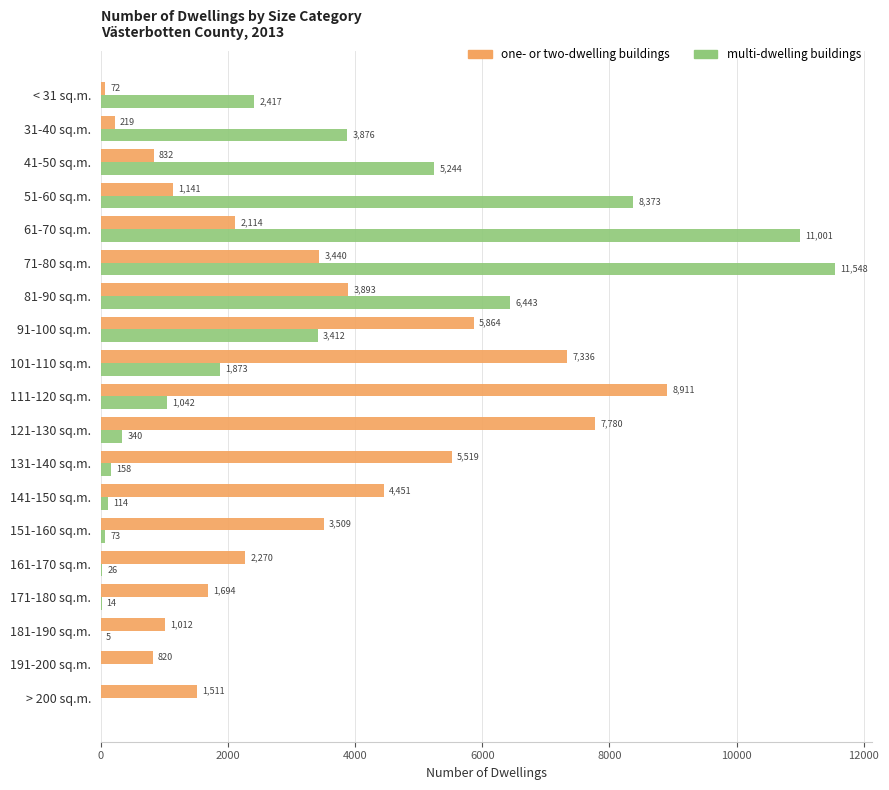

What is the sum of the multi-dwelling buildings values at 101-110 sq.m. and 41-50 sq.m.?

7117